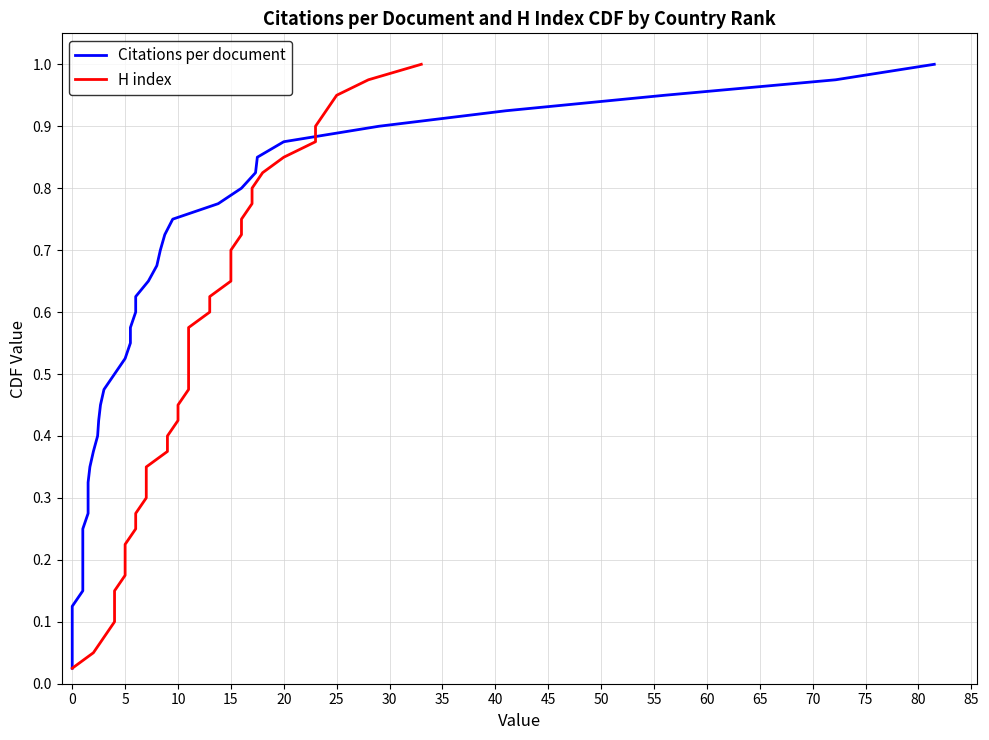

True or false: Citations per document has a value of 0.3 at 20.

False